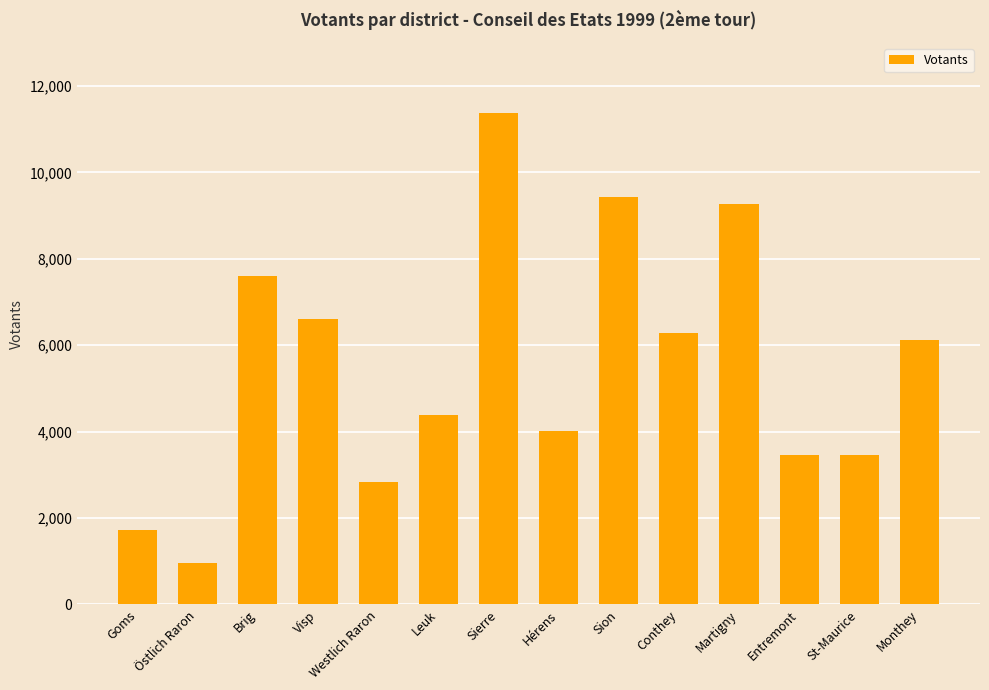

What is the ratio of the value at Martigny to the value at Entremont?

2.7